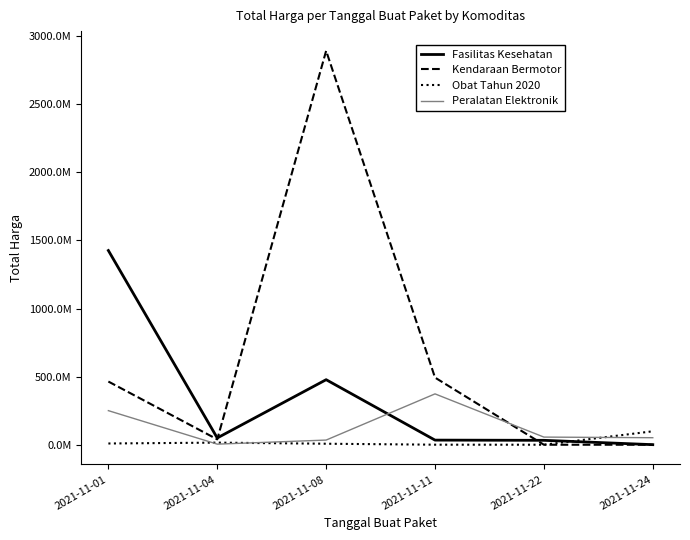

At which label is Obat Tahun 2020 closest to 49425285?

2021-11-04